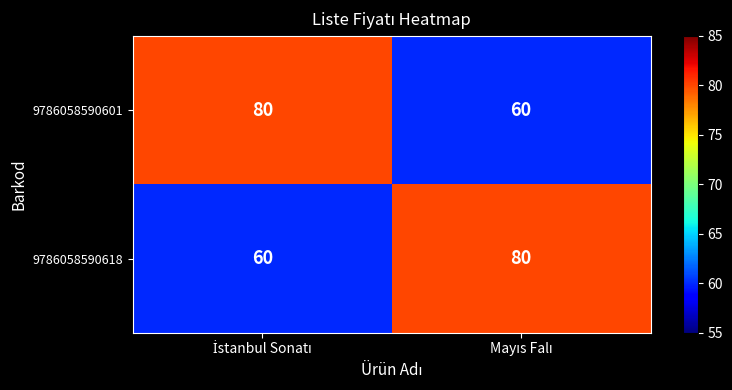

What is the difference between the maximum and minimum values in the 9786058590601 series?

20